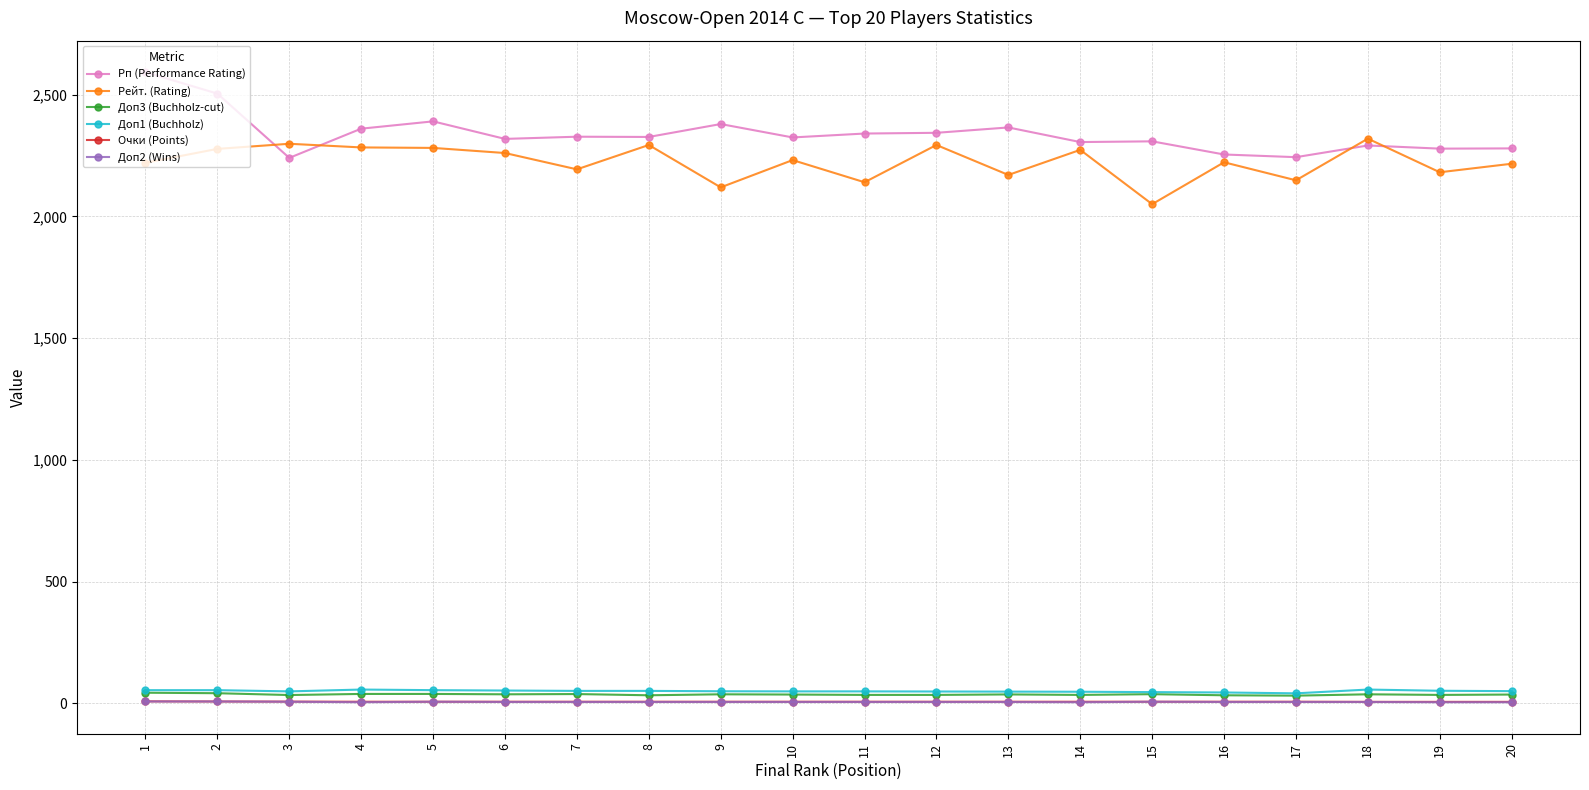

True or false: Рп (Performance Rating) and Доп3 (Buchholz-cut) intersect in this chart.

False